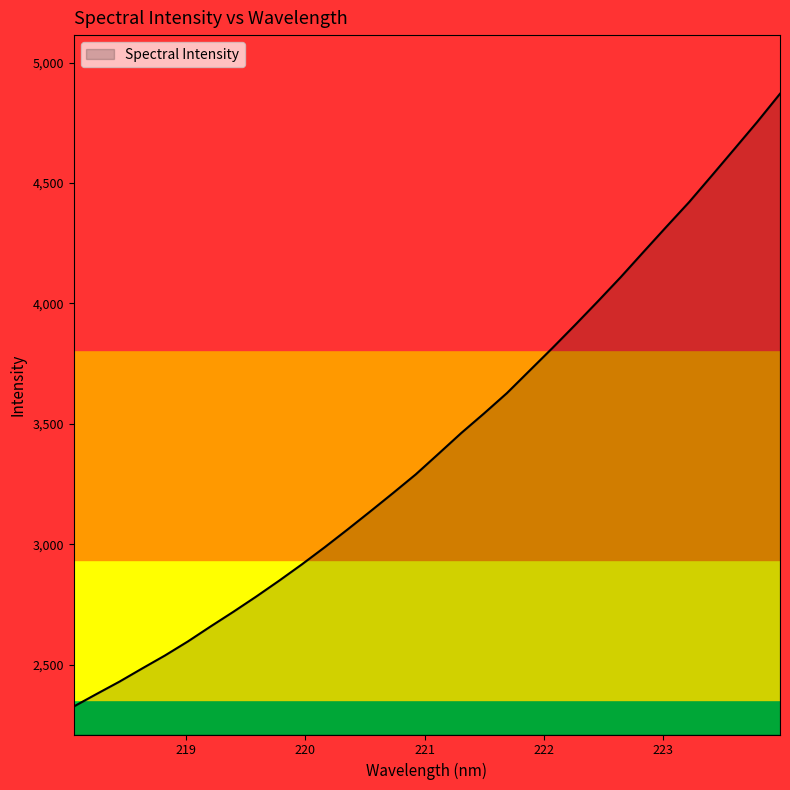

True or false: there are more than 2 points higher than both neighbors.

False